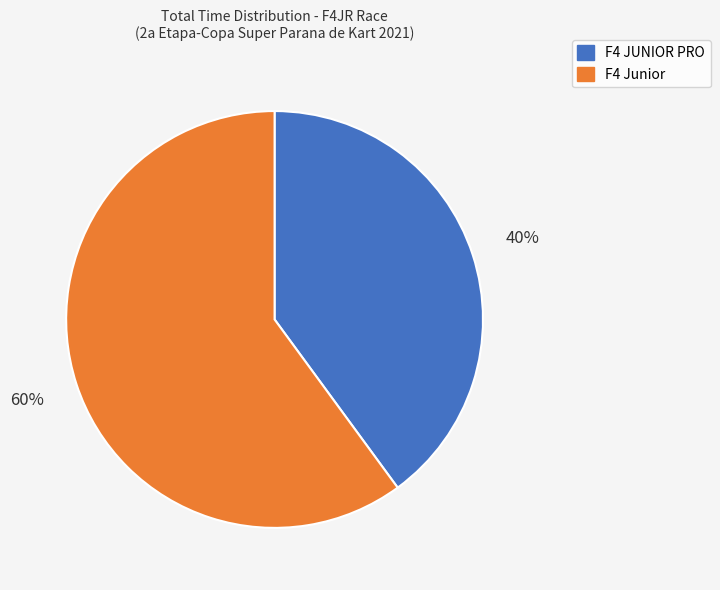

Does any single category account for the majority?

Yes